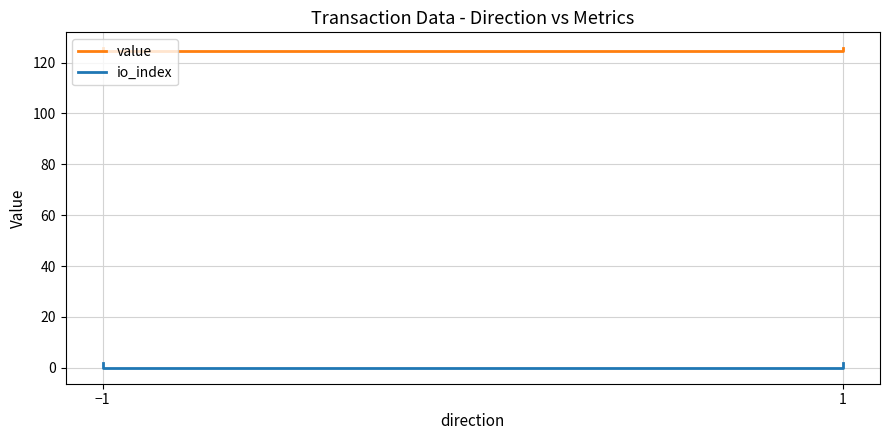

How many series are shown in this chart?

2